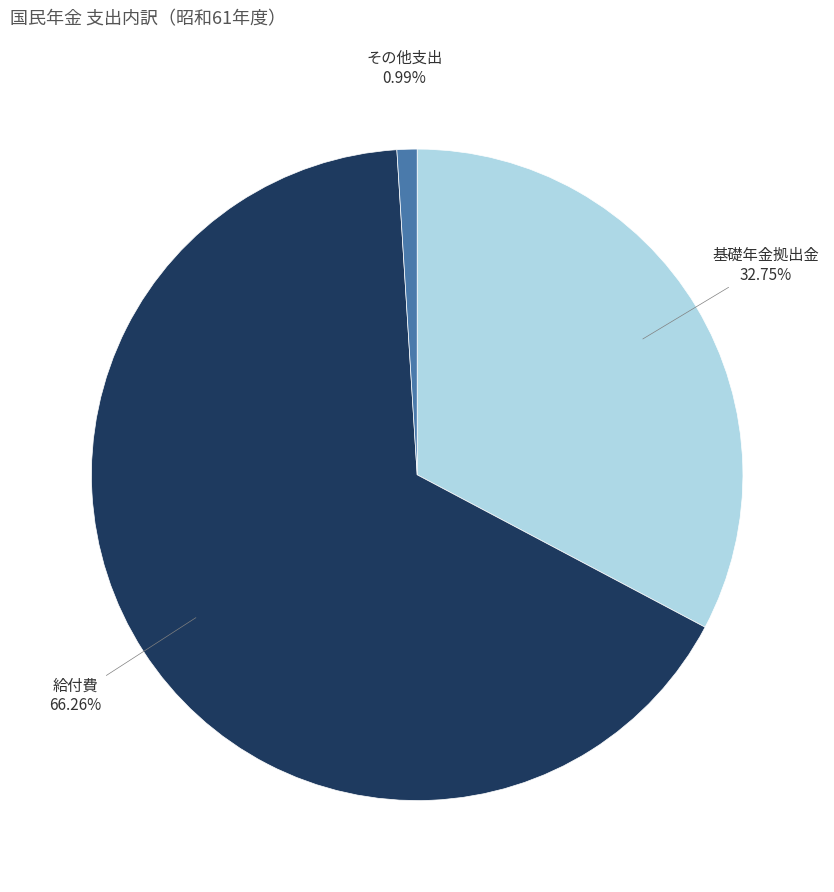

How many slices are in this pie chart?

3